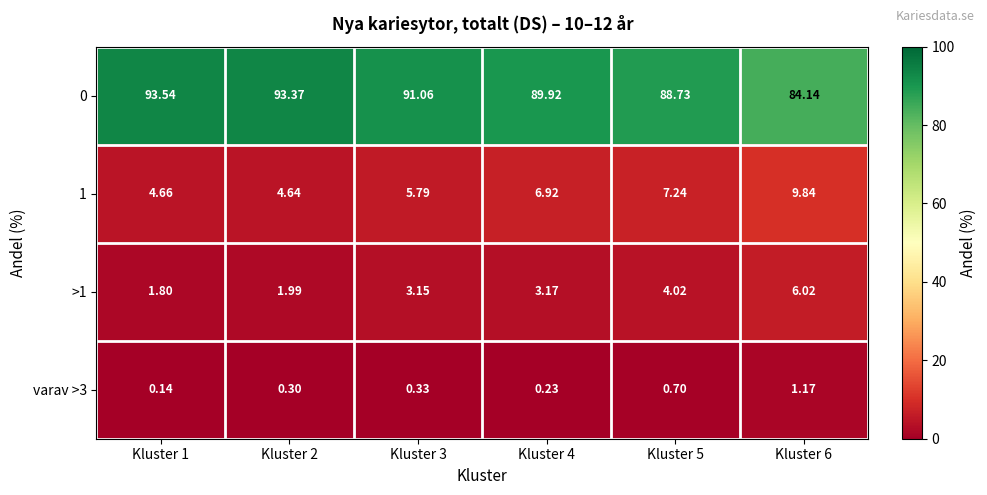

Rank the series by their maximum value, from lowest to highest.

varav >3, >1, 1, 0